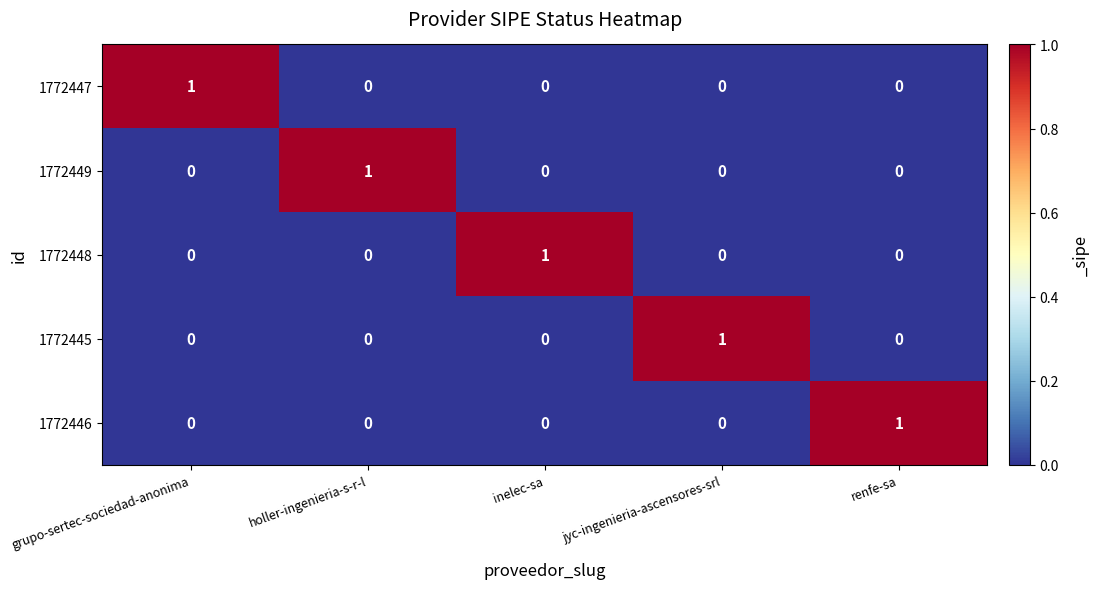

At how many categories does at least one series exceed 0?

5